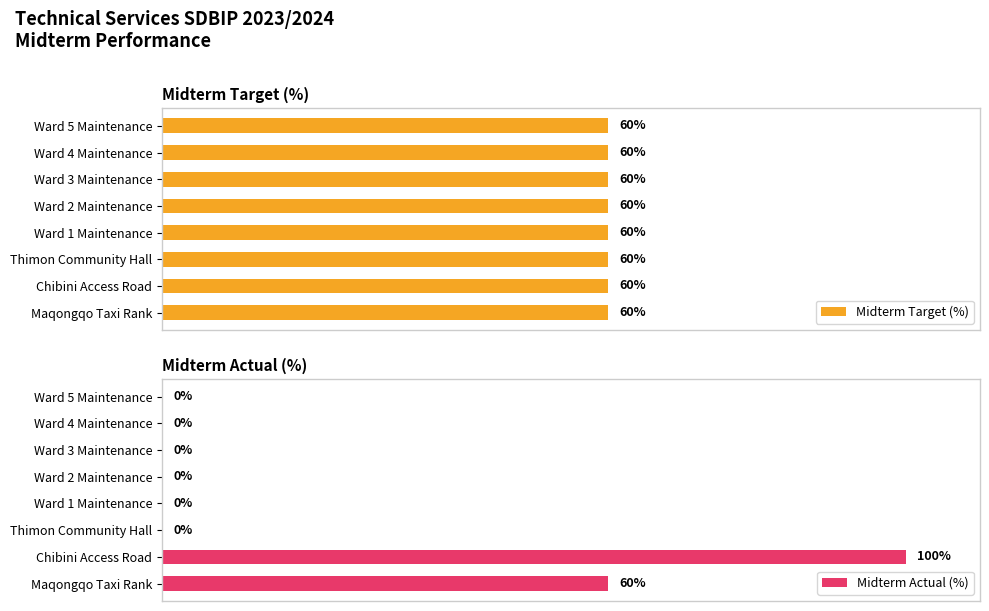

Does the chart contain stacked bars?

No